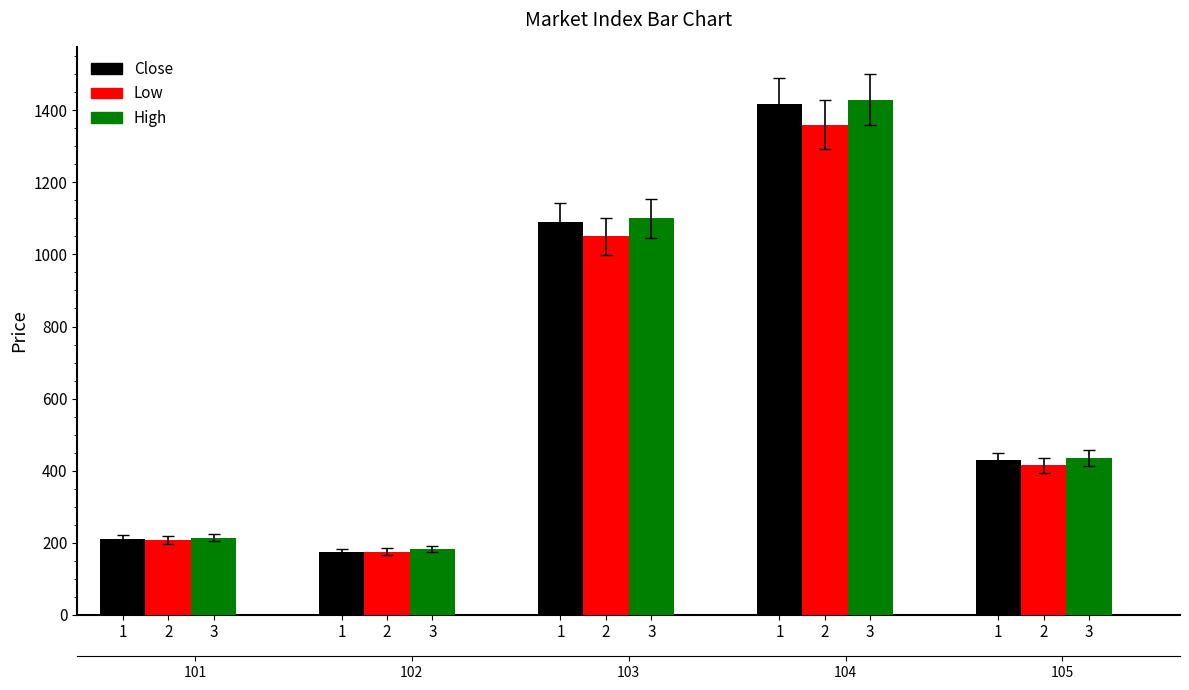

Which series changed the most between 3 and 1?

High